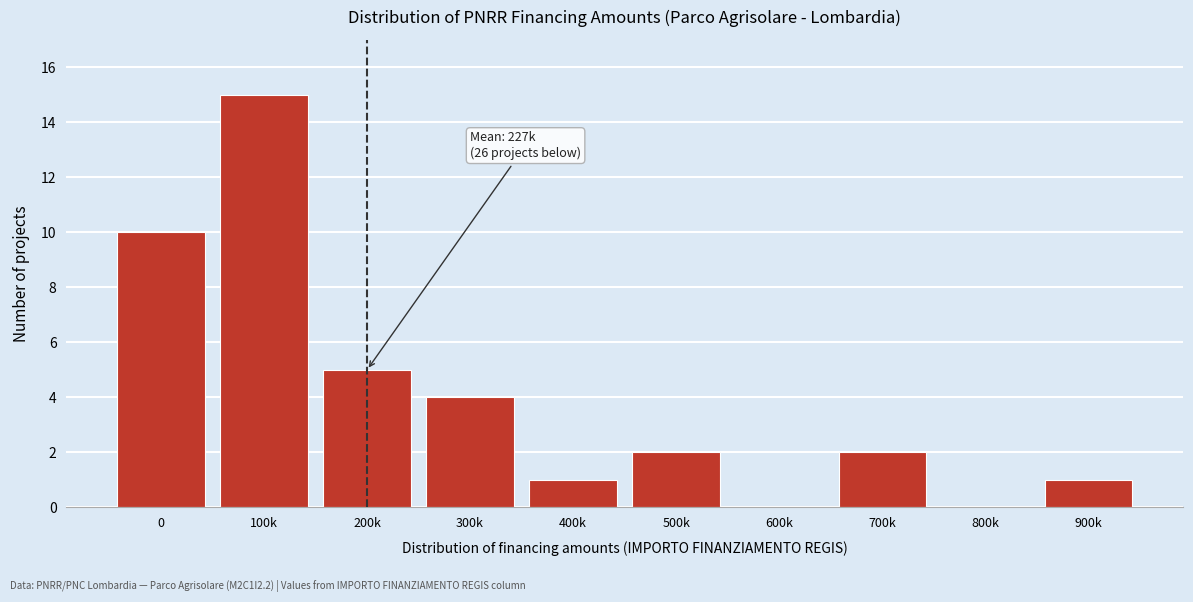

Reading left to right, extract all data points from this chart.

0=10	100k=15	200k=5	300k=4	400k=1	500k=2	600k=0	700k=2	800k=0	900k=1